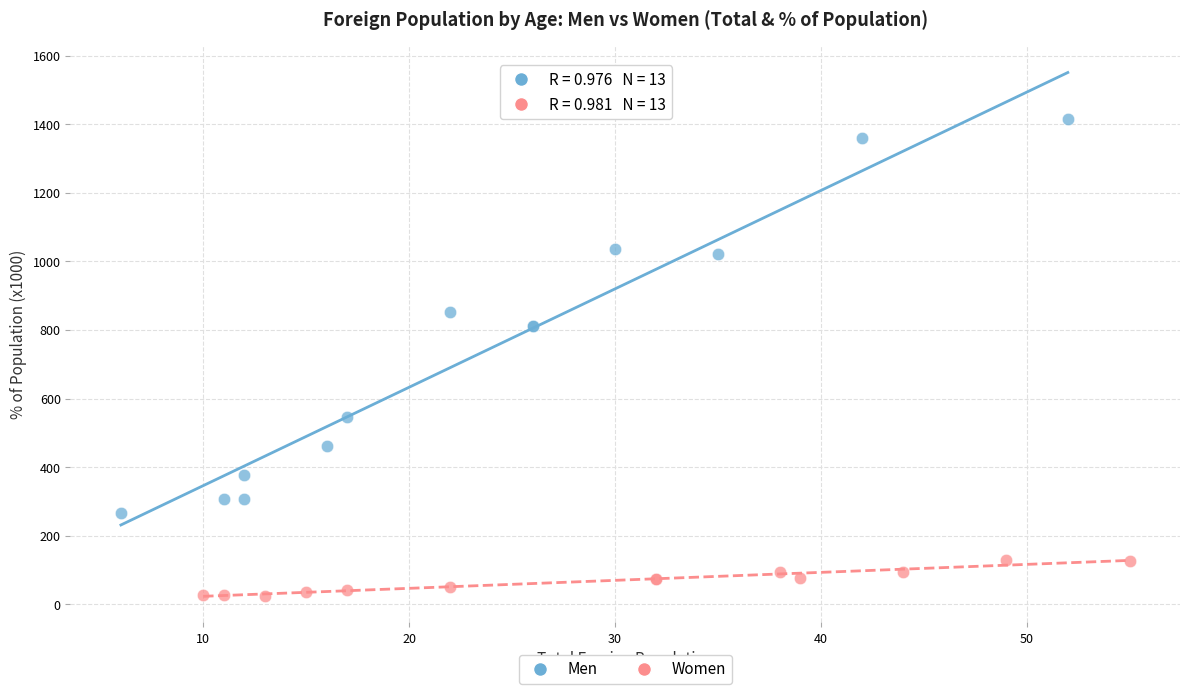

What are all the series names shown in the legend?

Men, Women